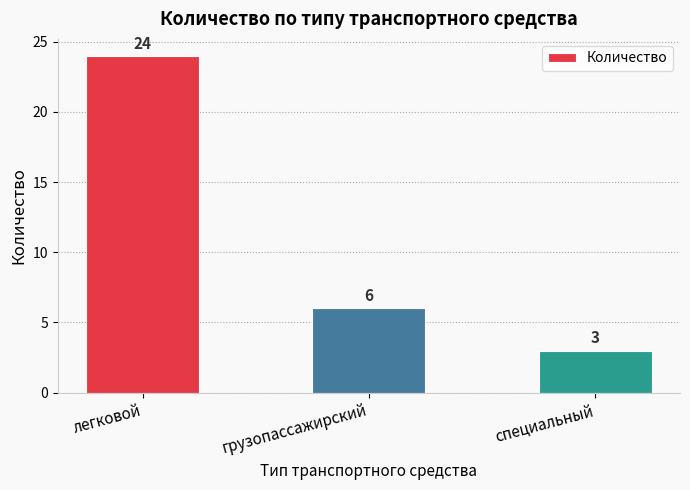

Rank the categories by value from highest to lowest.

легковой, грузопассажирский, специальный